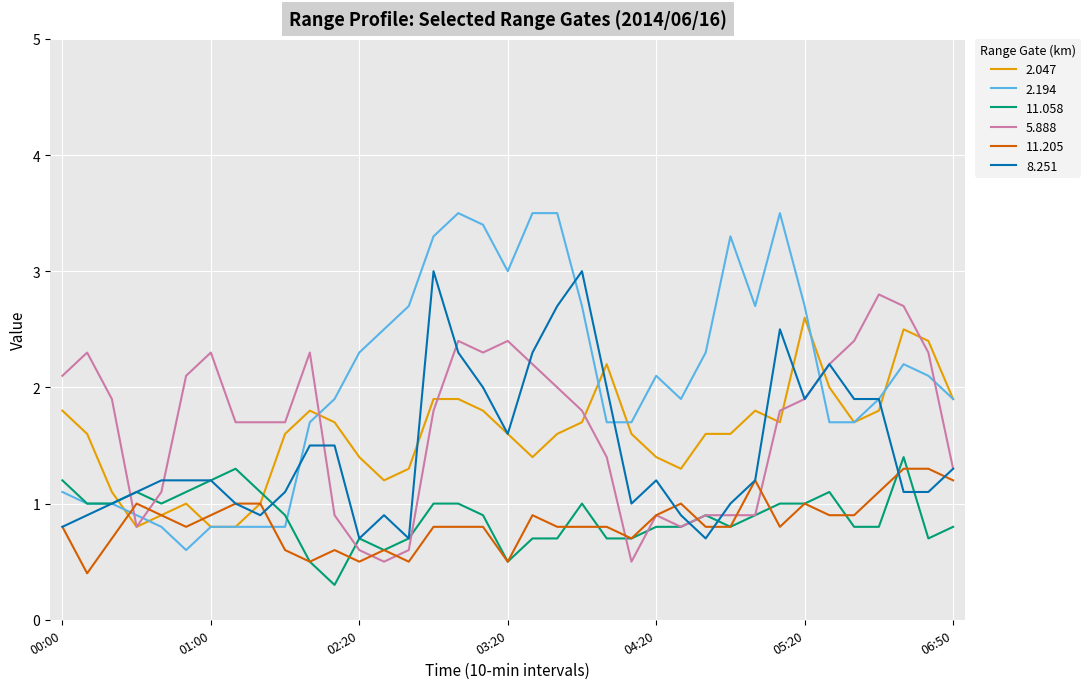

At how many categories does at least one series exceed 1?

37